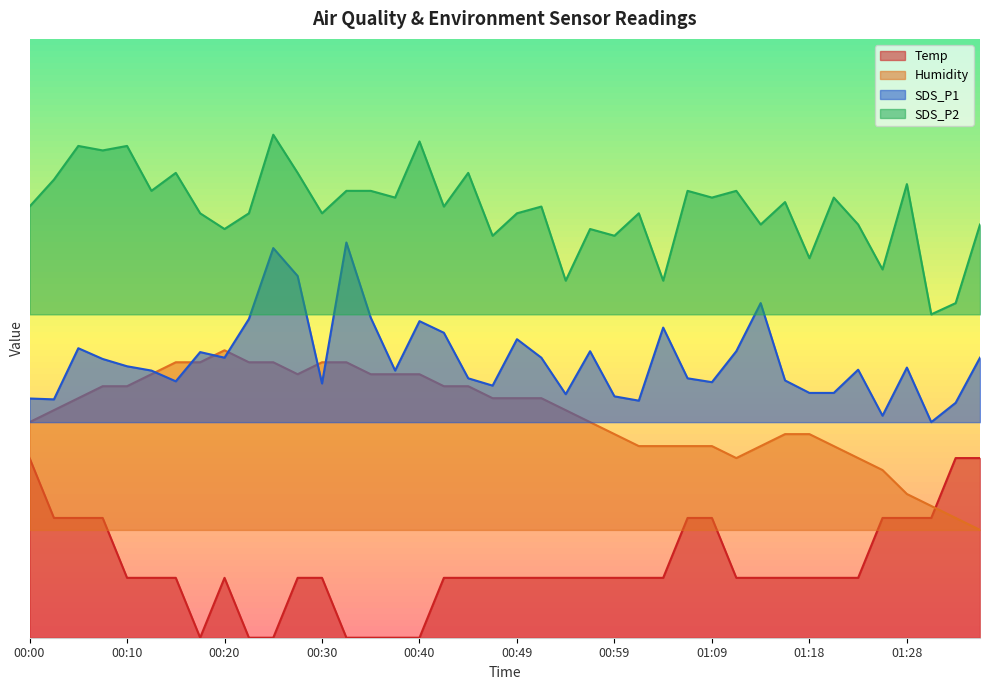

At how many categories does at least one series exceed 0?

40